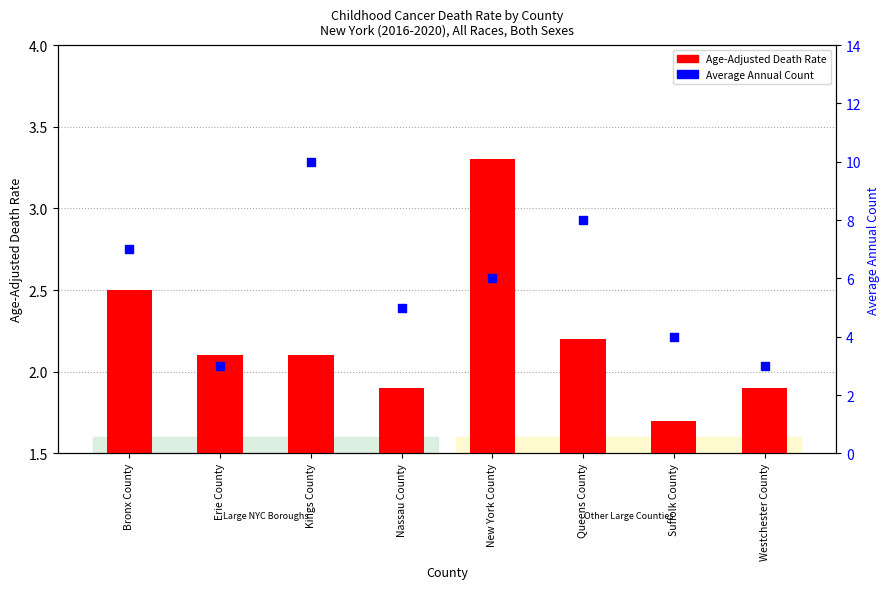

Which series contains the lowest Y value?

Age-Adjusted Death Rate